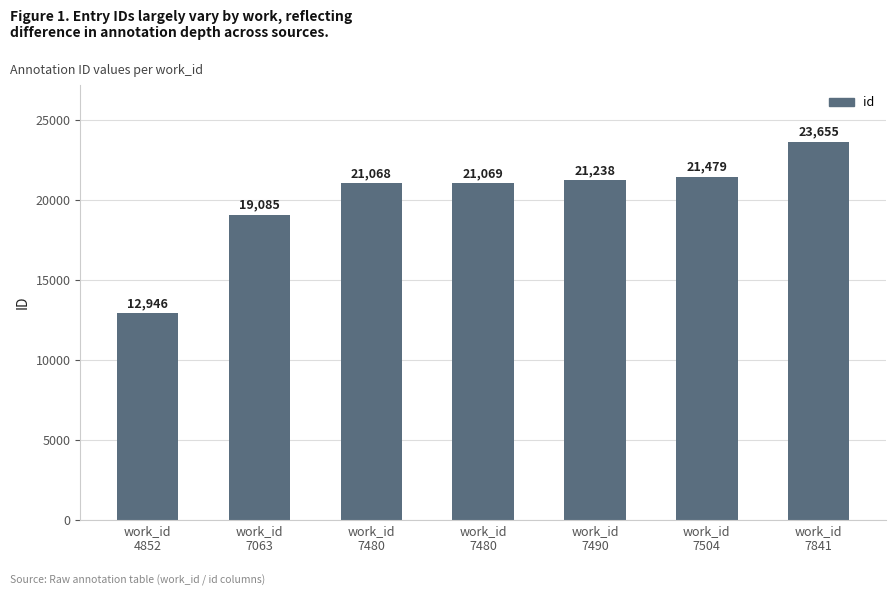

What is the minimum value shown in the chart?

12946